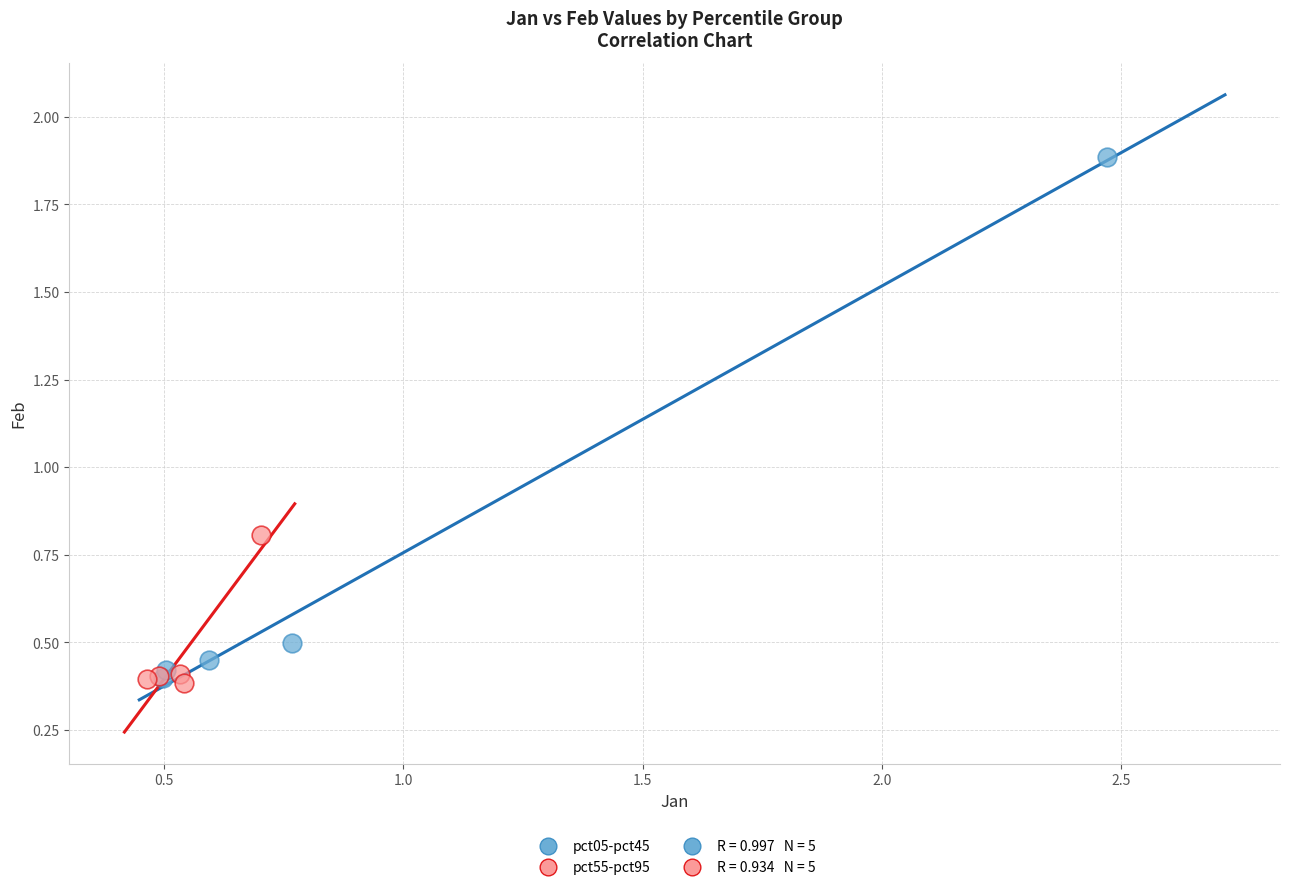

Which series has the widest spread of Y values?

pct05-pct45